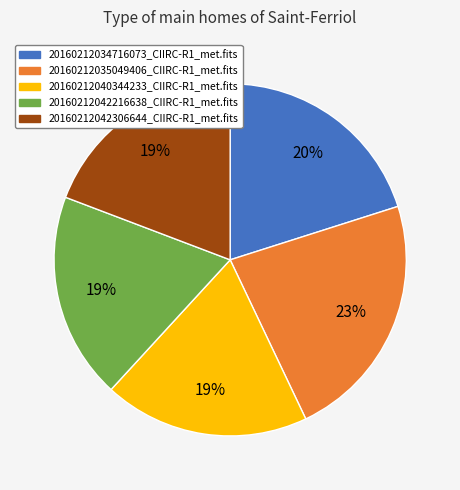

Is 20160212040344233_CIIRC-R1_met.fits the majority of the pie?

No